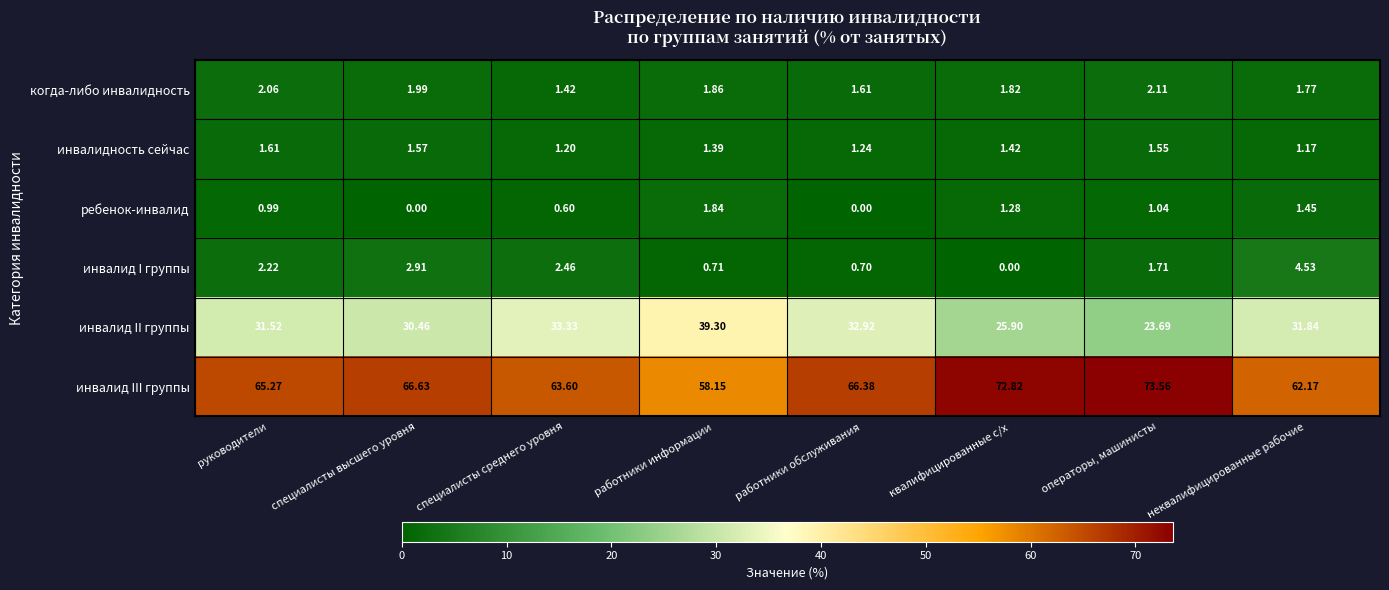

Where is инвалидность сейчас nearest to the value 1?

неквалифицированные рабочие